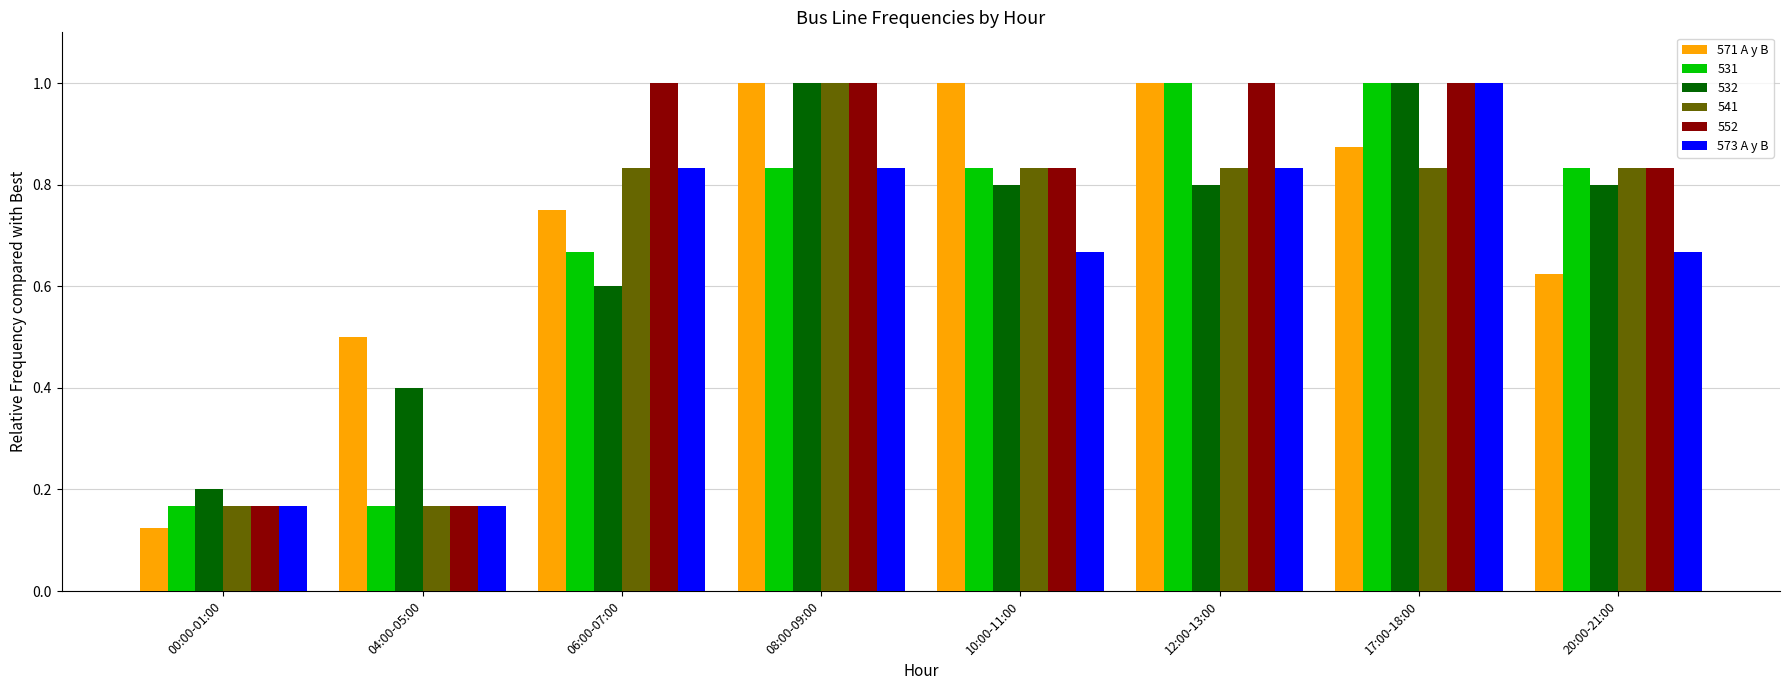

What is the maximum value shown in the chart?

1.0